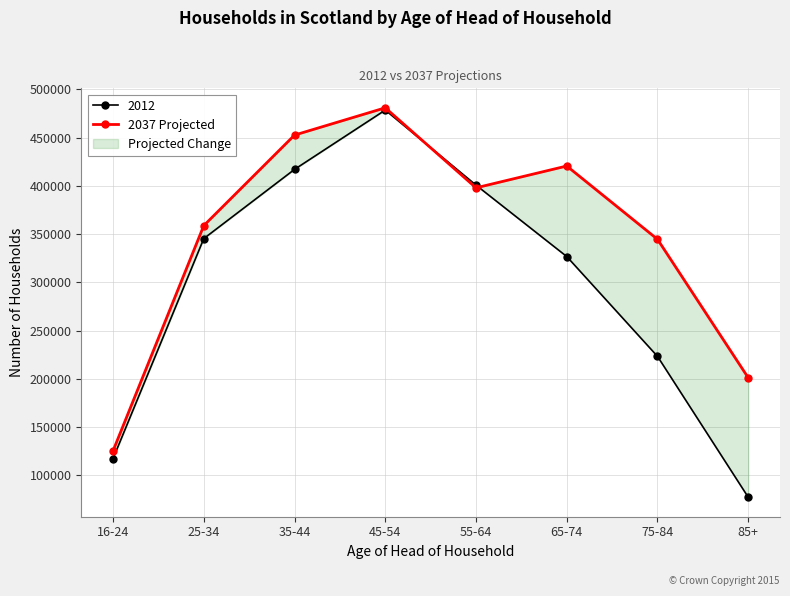

What is the change in value from 45-54 to 65-74?

-60324